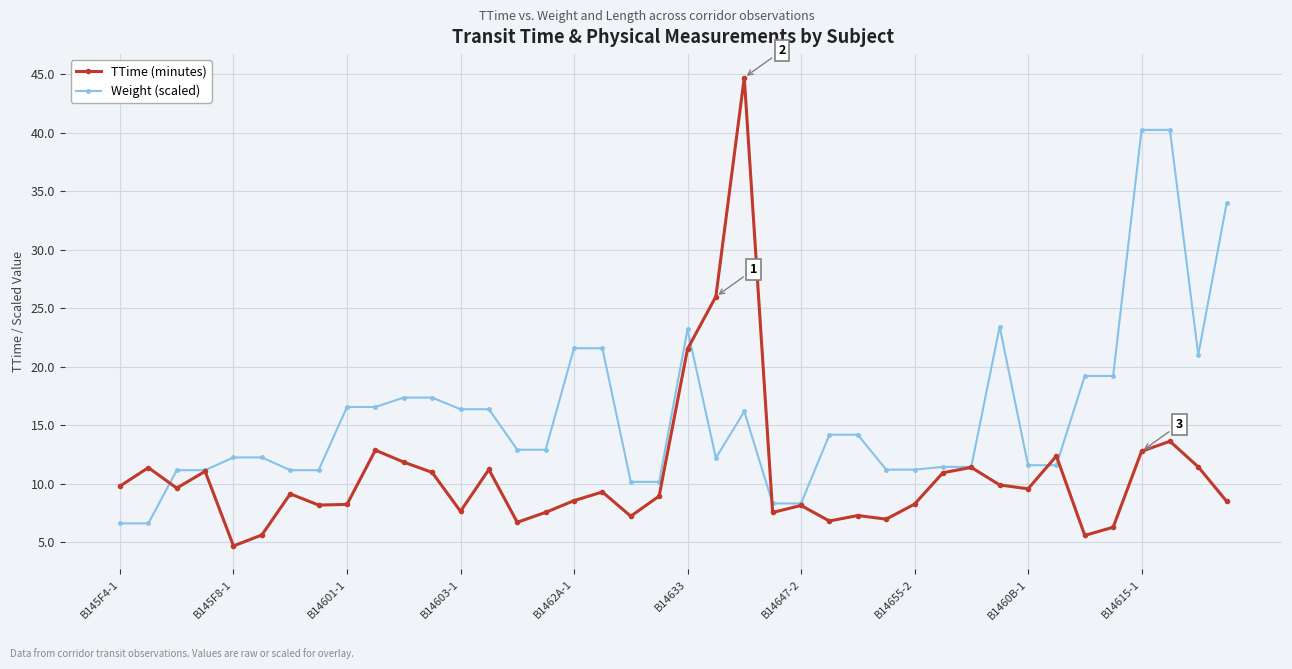

What are all the series names shown in the legend?

TTime (minutes), Weight (scaled)